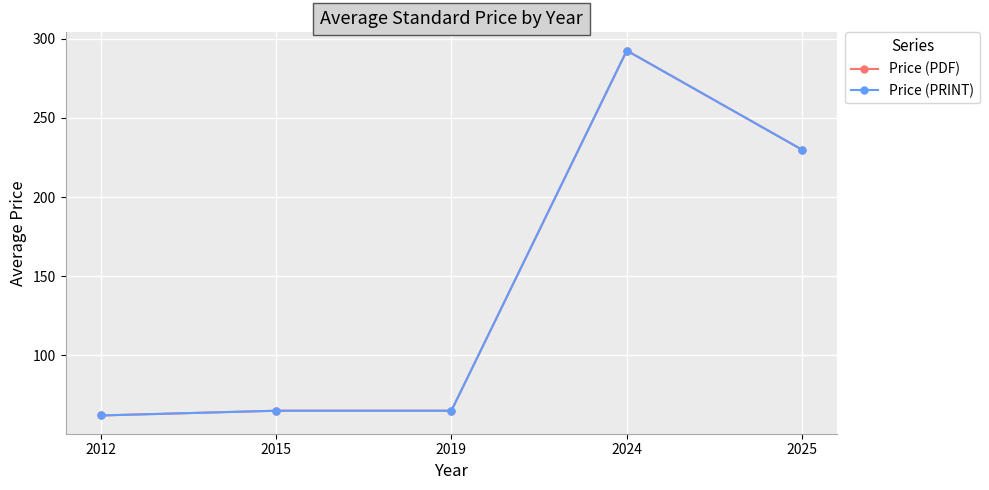

Is the value of Price (PDF) at 2019 greater than the value of Price (PRINT) at 2015?

No